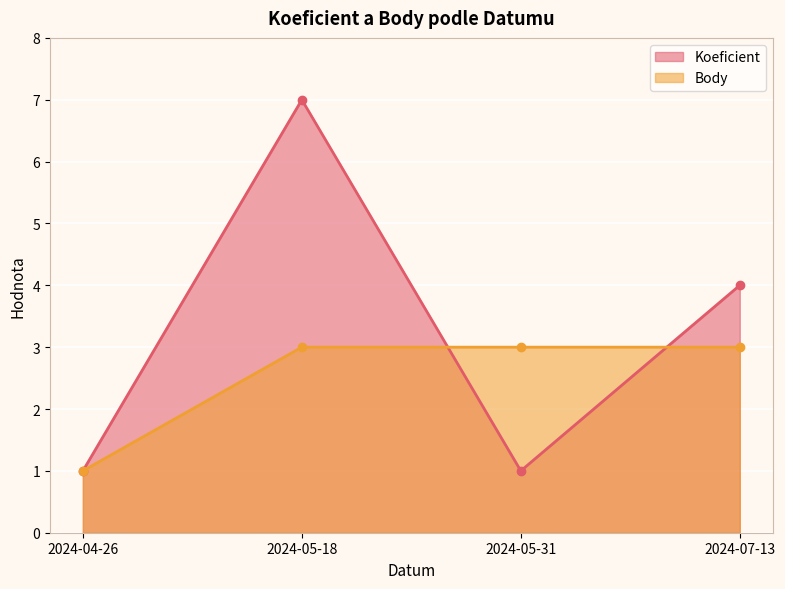

Rank the series by their average value, from highest to lowest.

Koeficient, Body